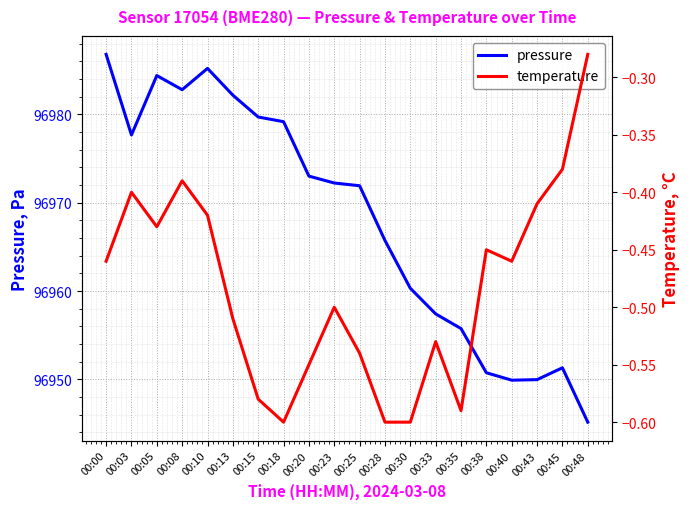

Is it true that pressure equals 96957.4 at 00:33?

True